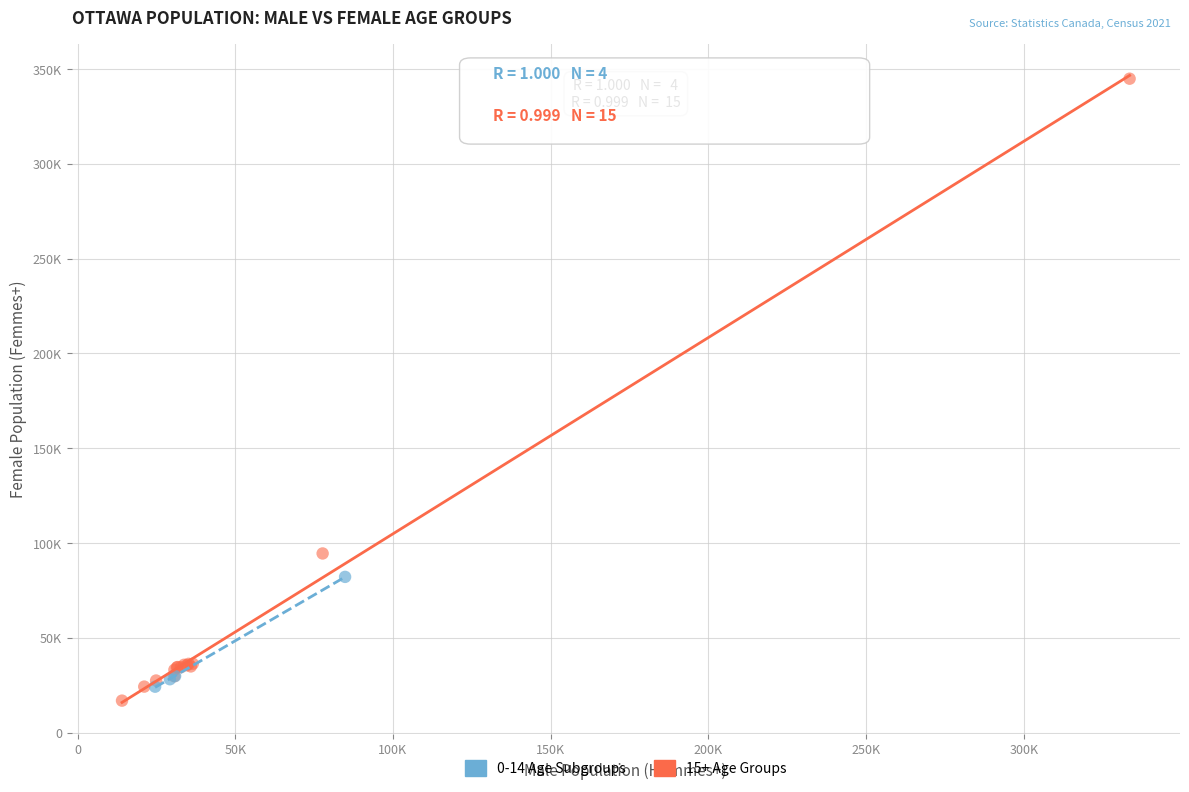

What are all the series names shown in the legend?

0-14 Age Subgroups, 15+ Age Groups